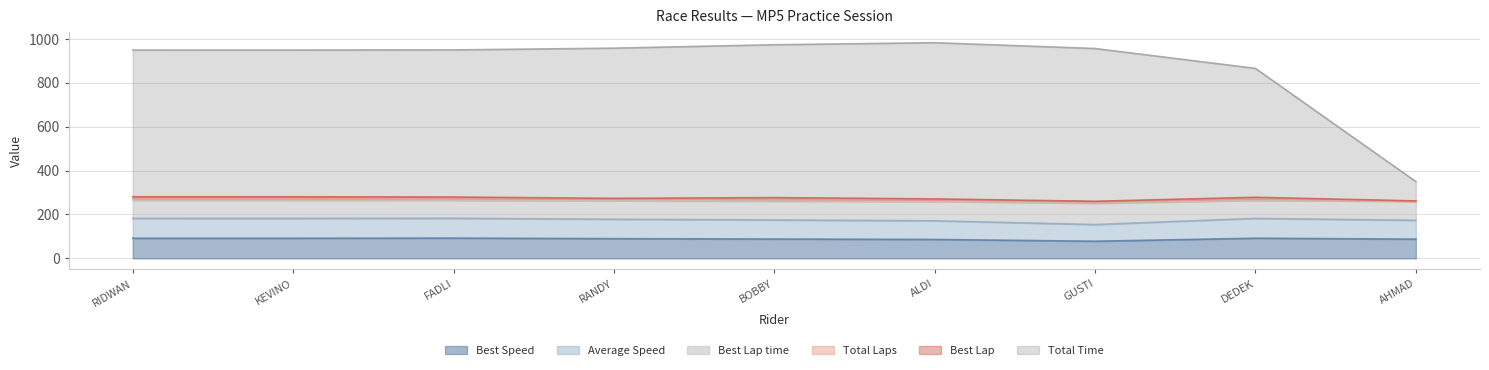

True or false: Best Lap time and Average Speed cross at least once.

False